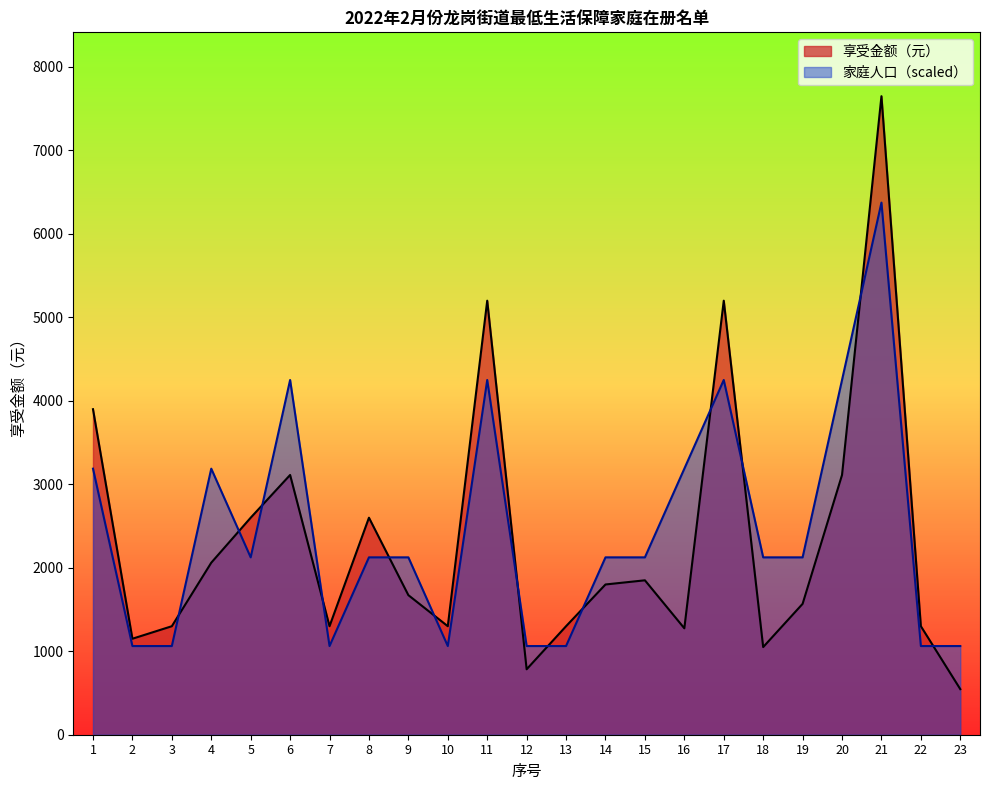

How many series are shown in this chart?

2